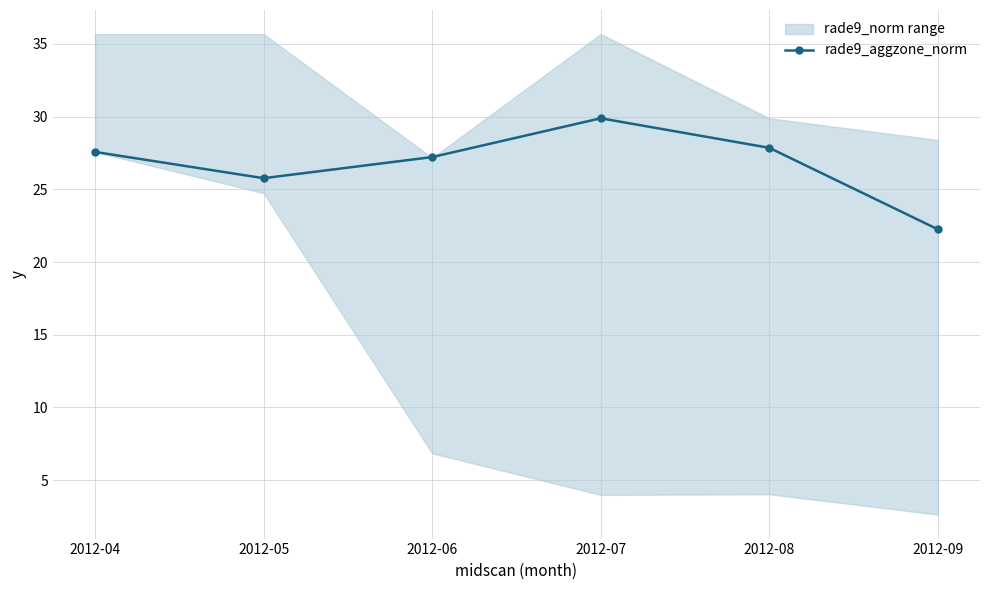

Which label corresponds to the smallest value in the chart?

2012-09